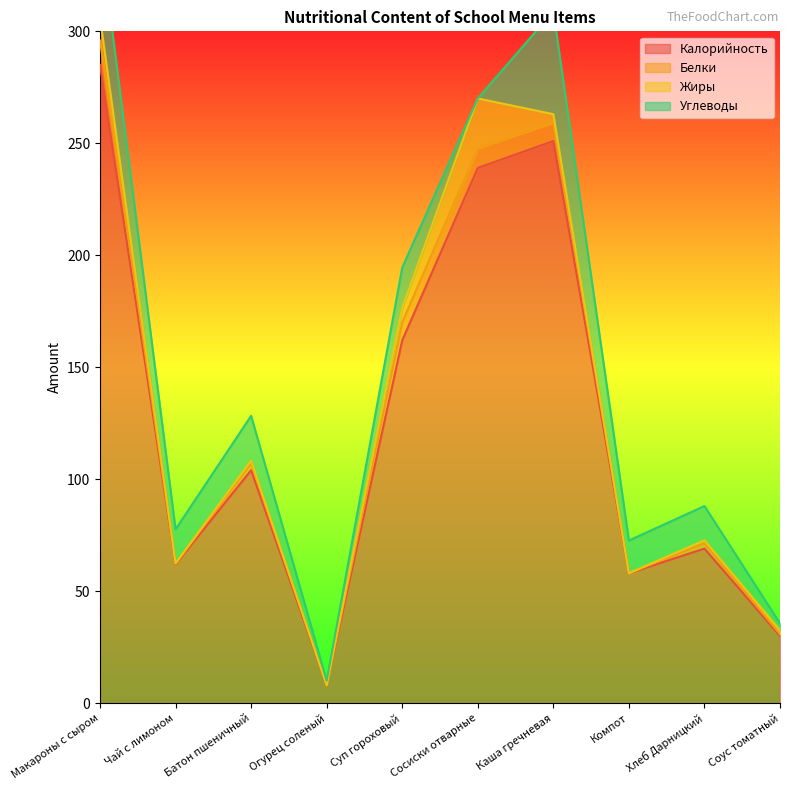

What is the sum of all Жиры values?

47.1